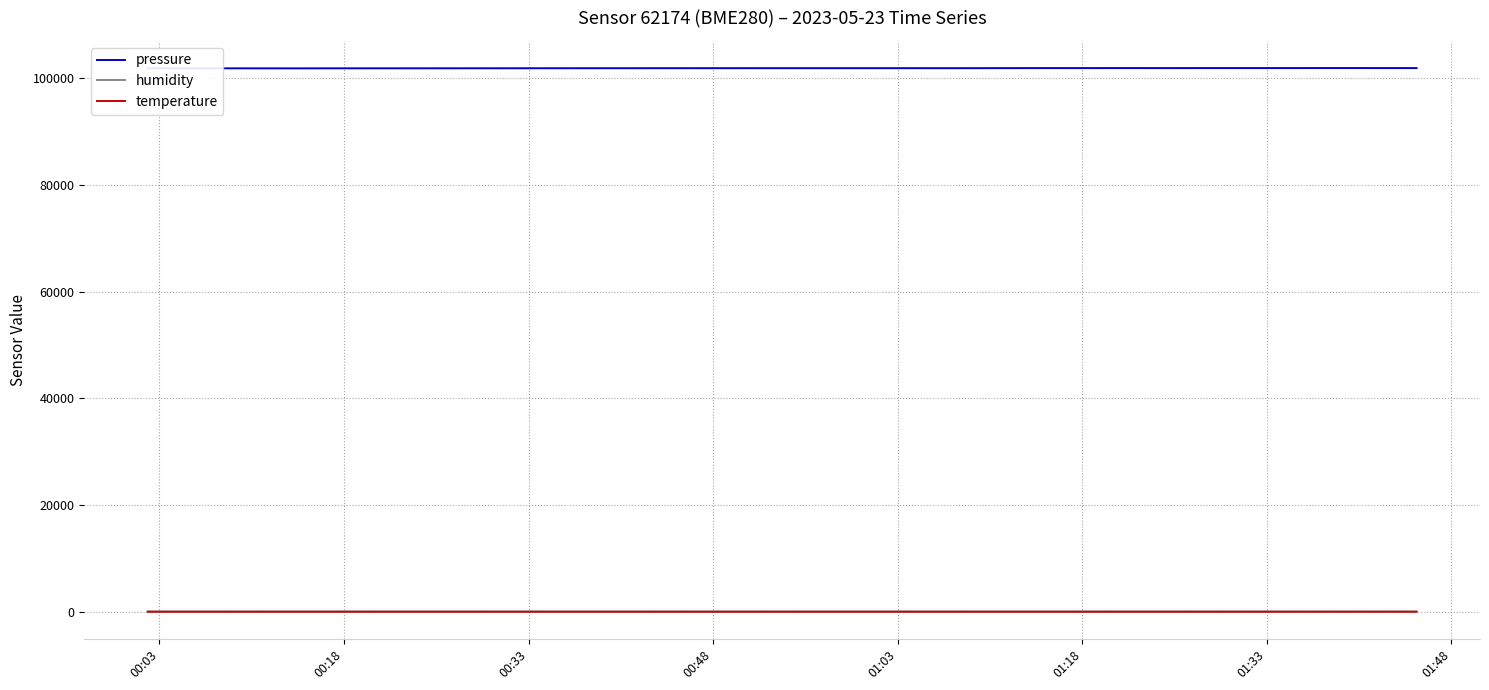

Which series has the largest range (max minus min)?

pressure